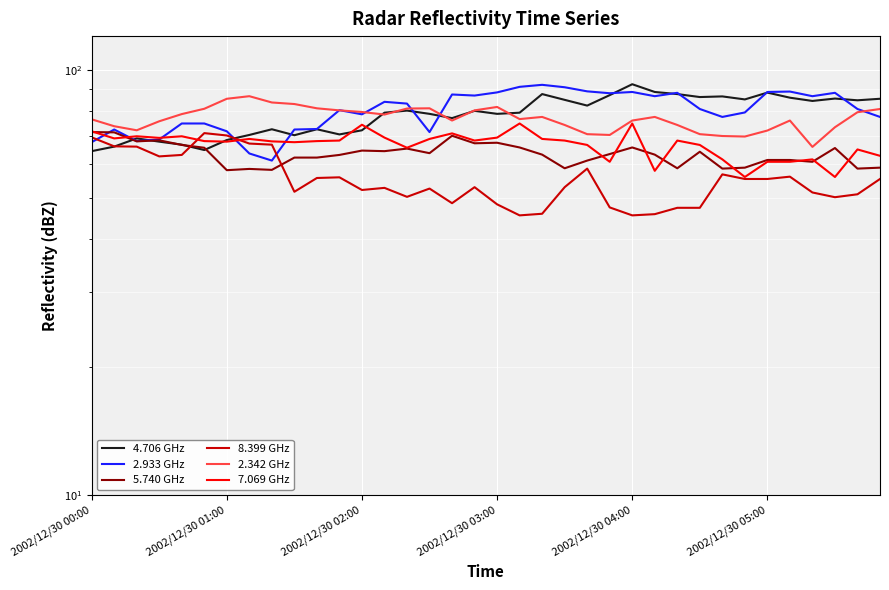

How many lines are shown in the chart?

6